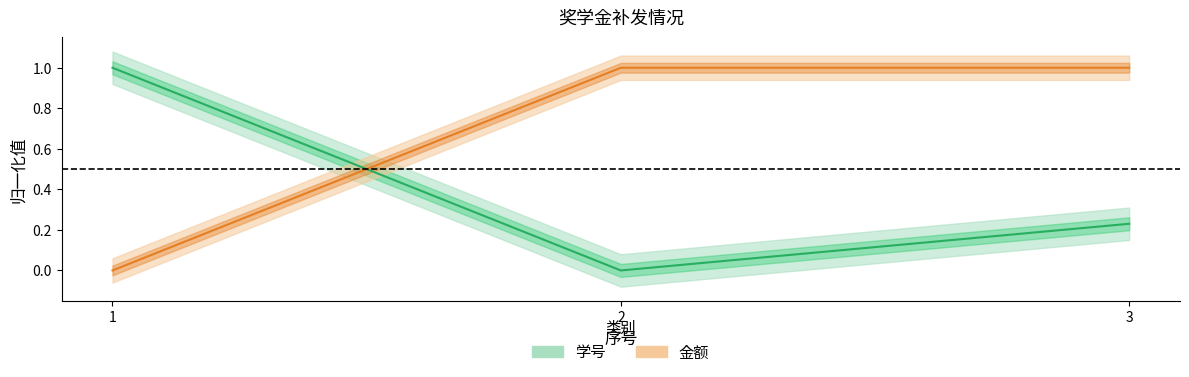

Rank the series by their average value, from highest to lowest.

金额, 学号